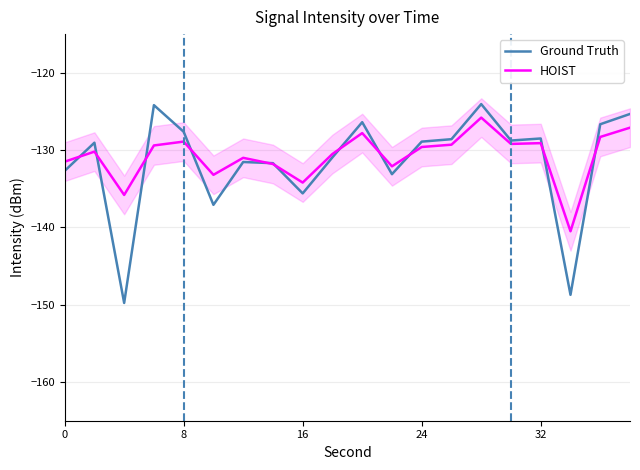

What is the lowest value of the HOIST series?

-140.5